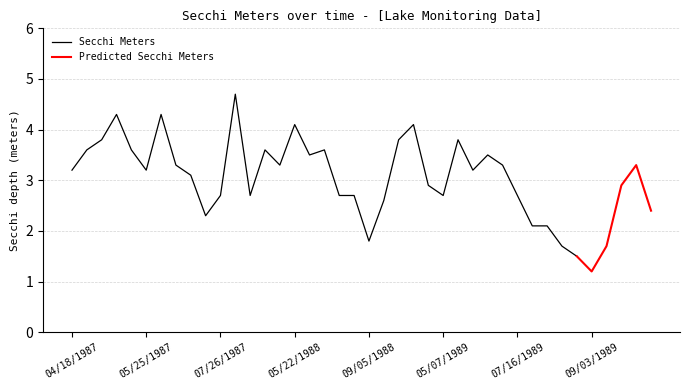

Which series has the largest range (max minus min)?

Secchi Meters